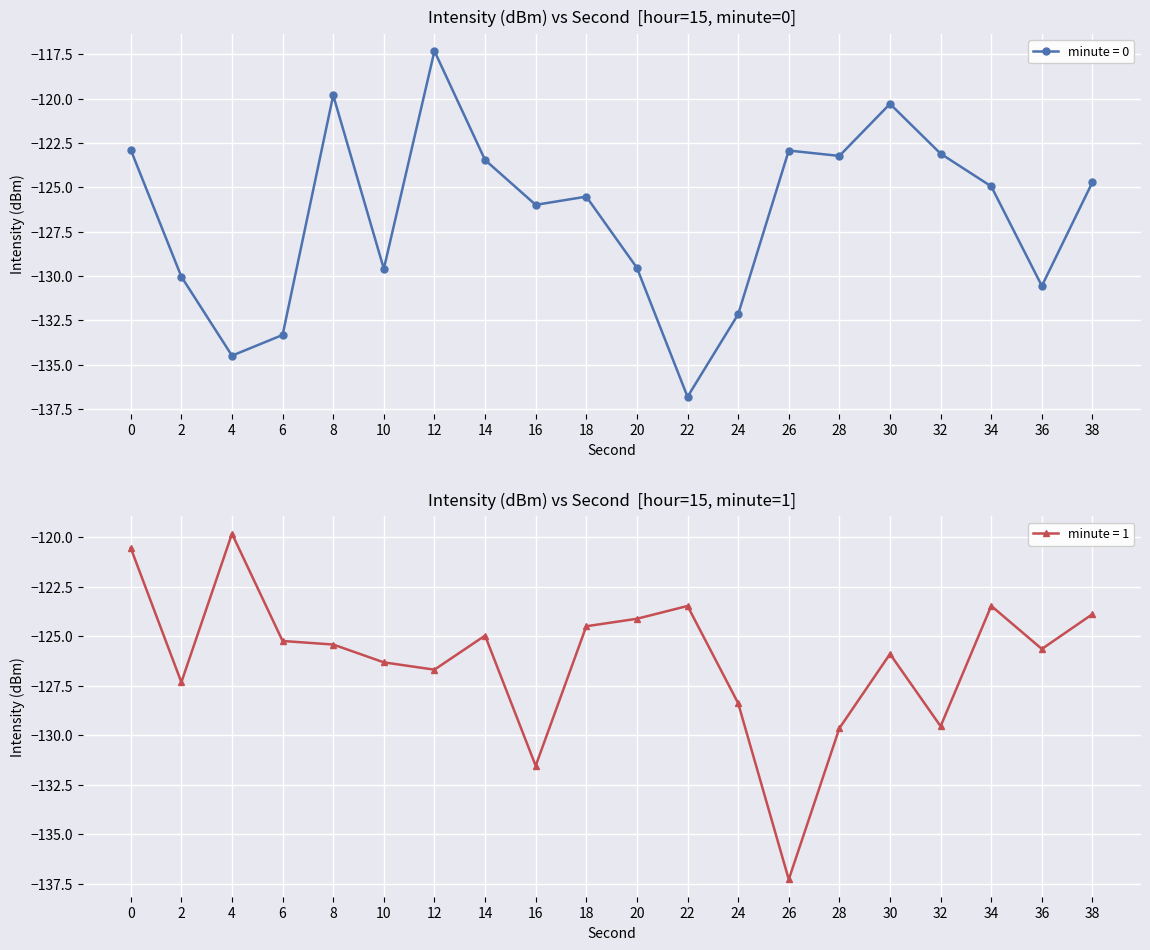

How many interior local peaks does the minute=1 series have?

5